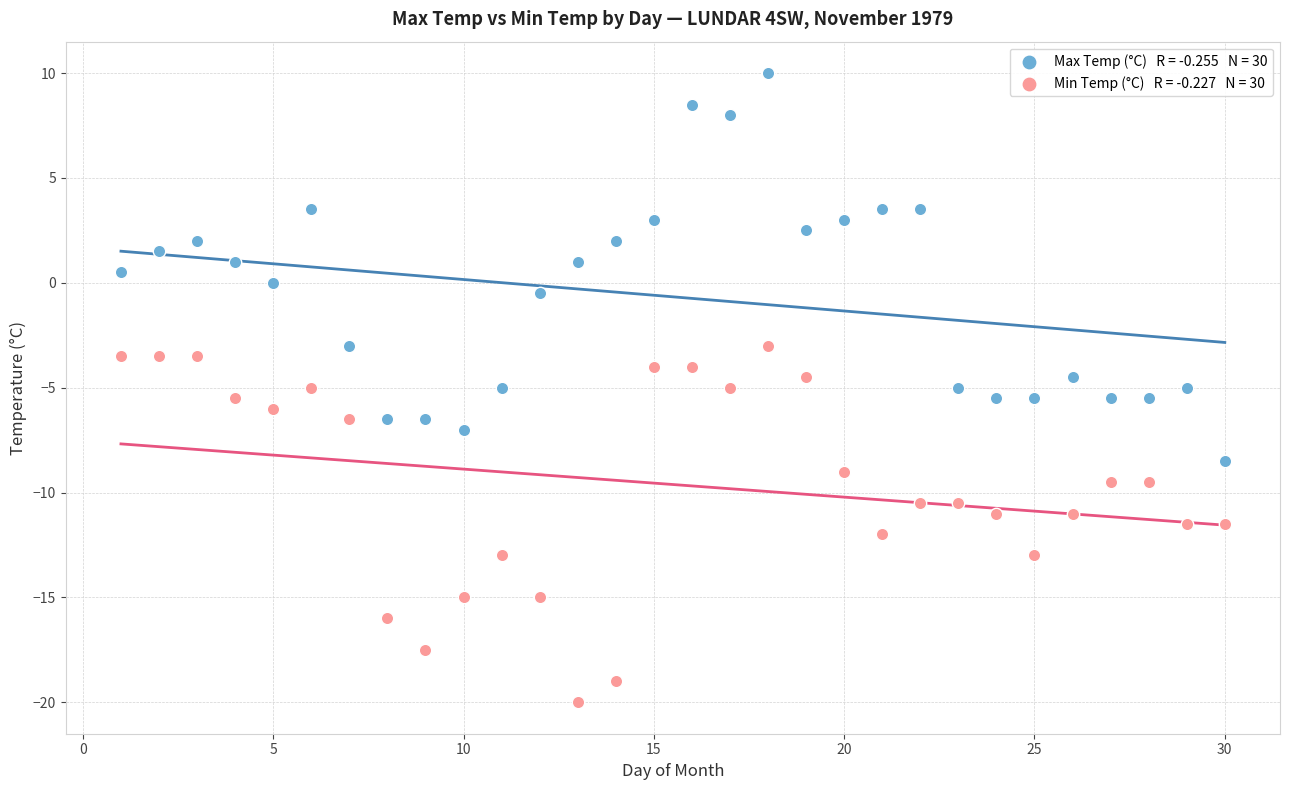

Across all data points, what is the range of Y values (max minus min)?

30.0